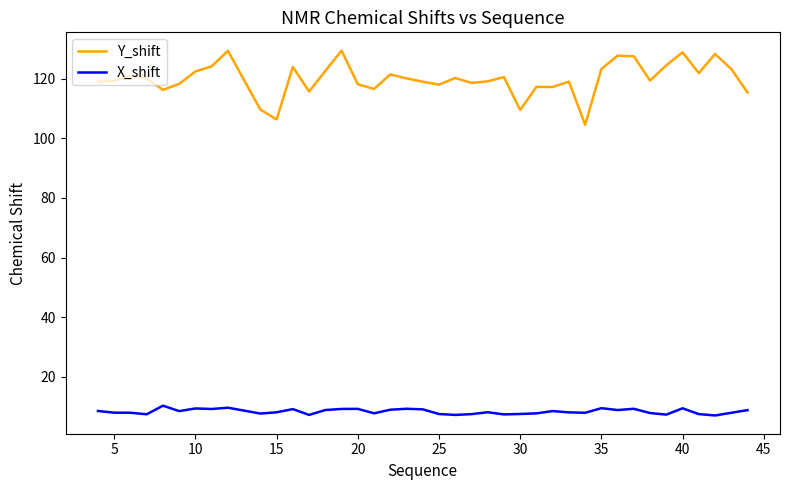

What is the average value of the X_shift series?

8.4